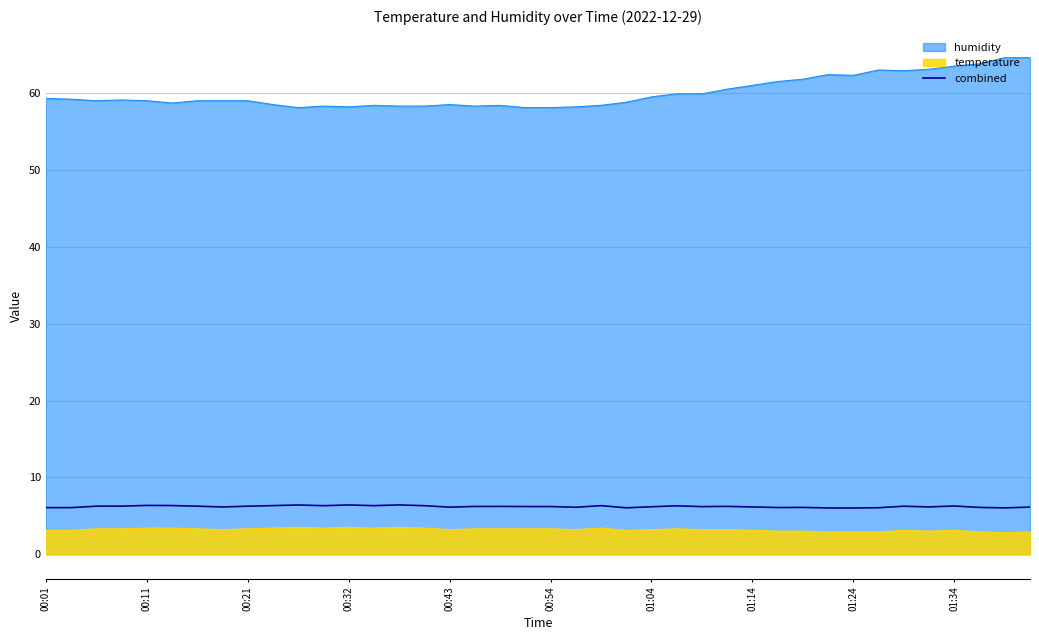

Which series has the widest spread of values?

humidity